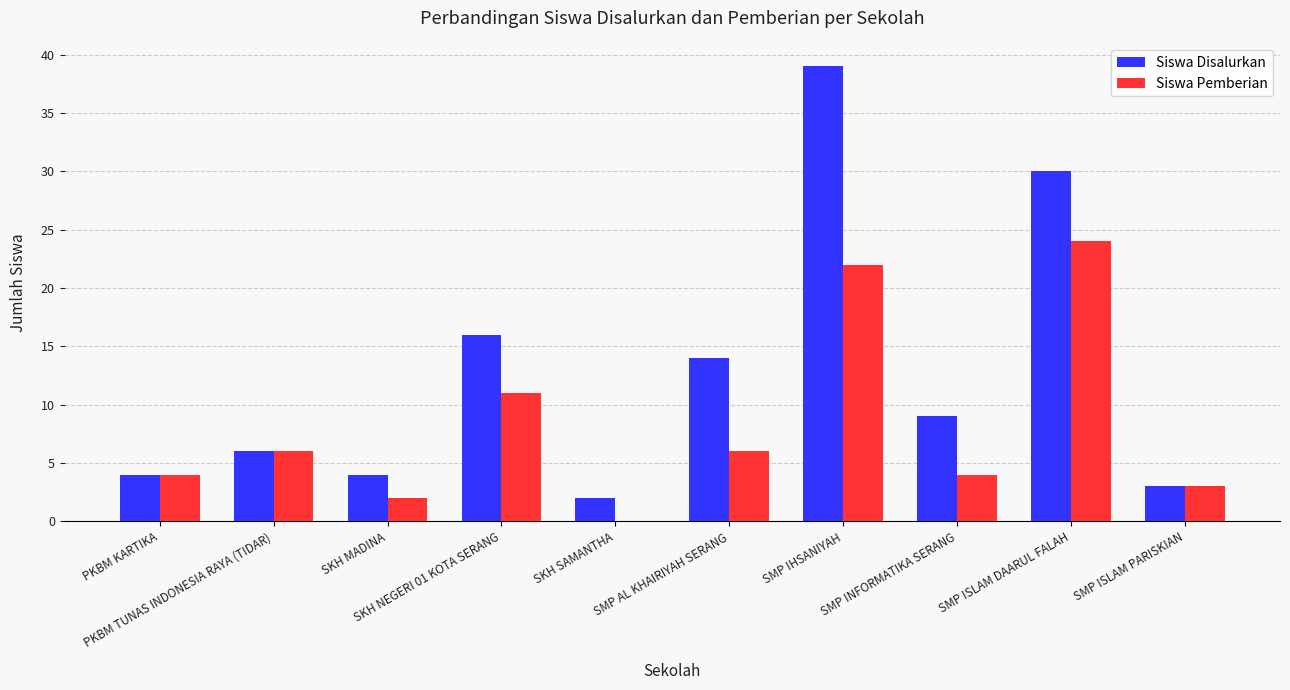

Reading left to right, transcribe all the data shown in this chart.

Siswa Disalurkan: 4	6	4	16	2	14	39	9	30	3
Siswa Pemberian: 4	6	2	11	0	6	22	4	24	3